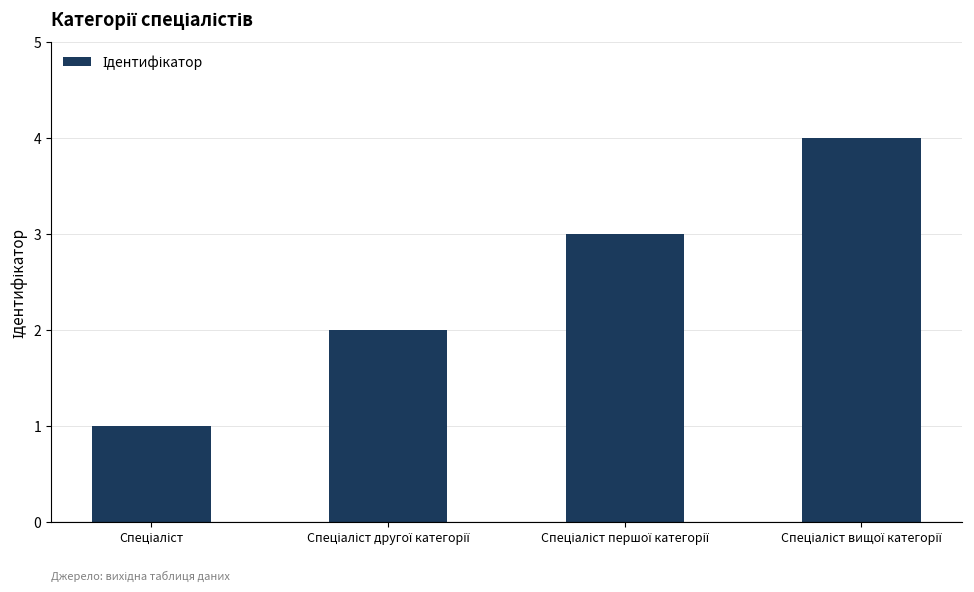

What is the value of the 4th bar from the left?

4